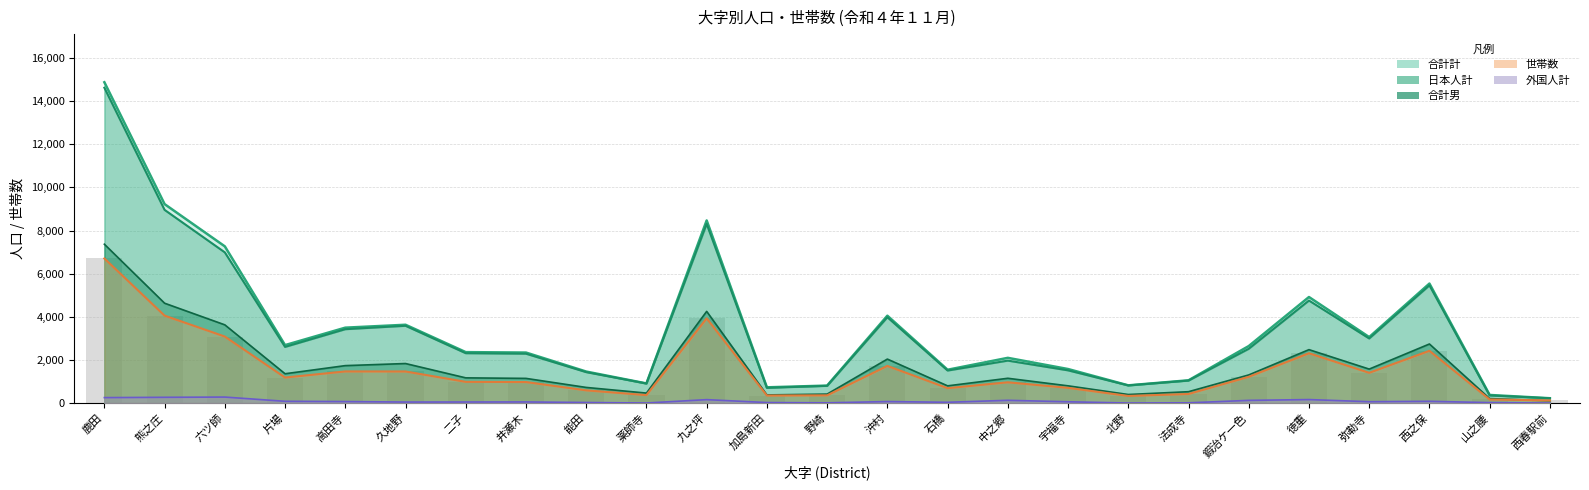

At which category does the chart reach its peak across all series?

鹿田